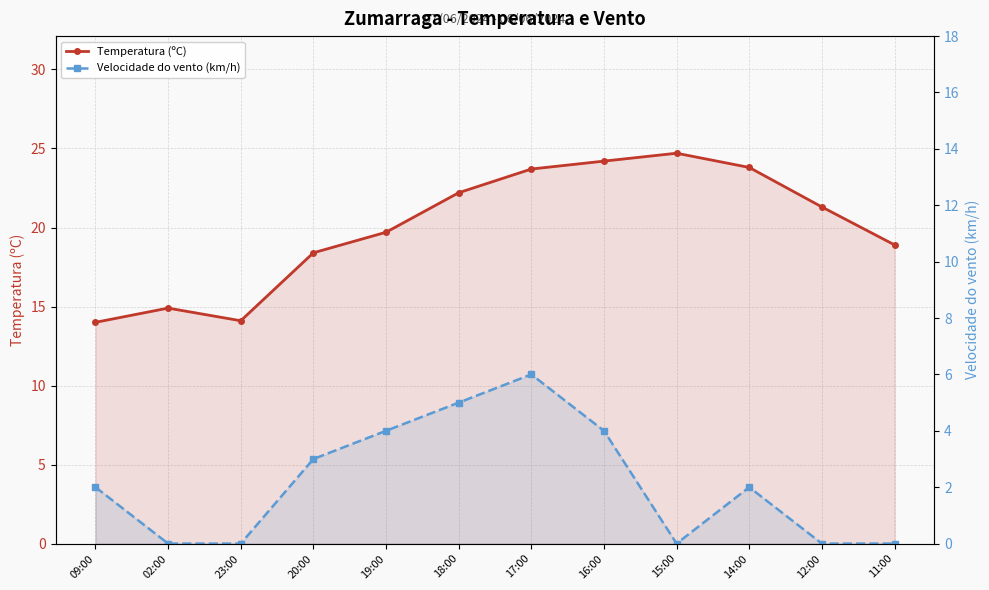

List the labels in order of Velocidade do vento (km/h) value, smallest first.

02:00, 23:00, 15:00, 12:00, 11:00, 09:00, 14:00, 20:00, 19:00, 16:00, 18:00, 17:00